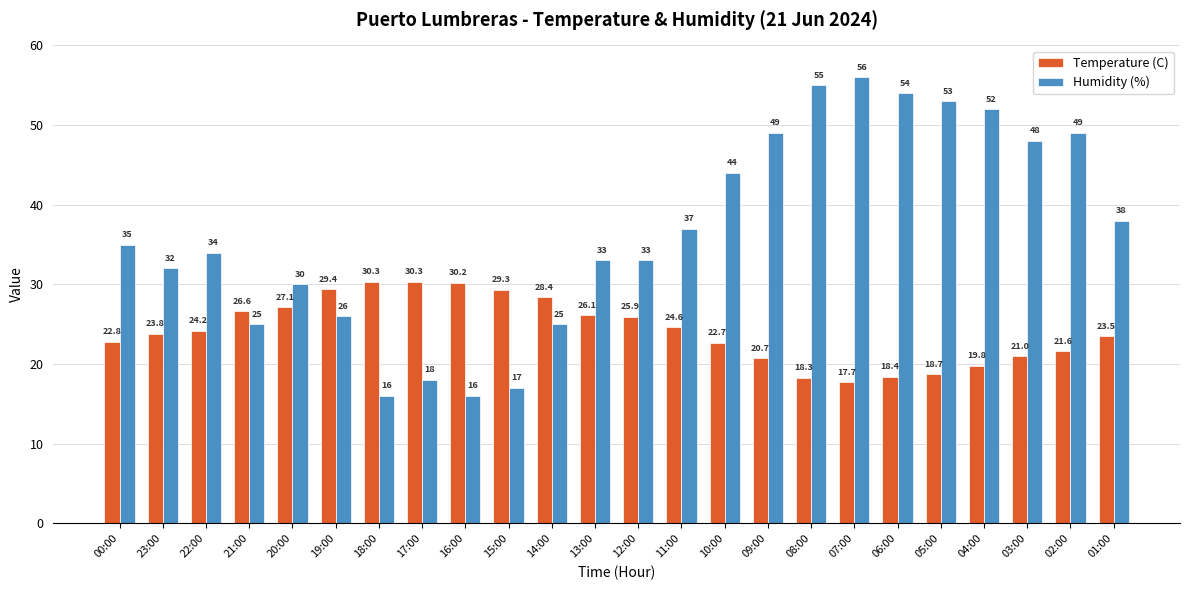

Rank the series by their average value, from lowest to highest.

Temperature (C), Humidity (%)